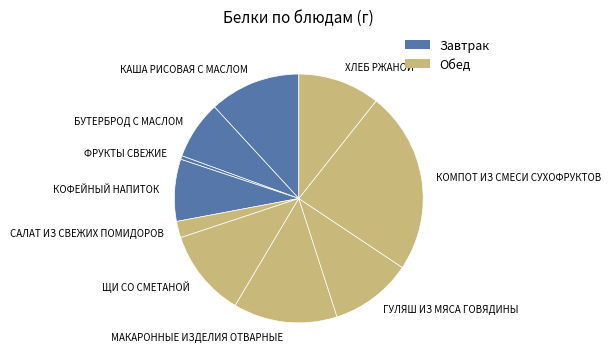

The БУТЕРБРОД С МАСЛОМ slice represents 8% of the pie. True or false?

True